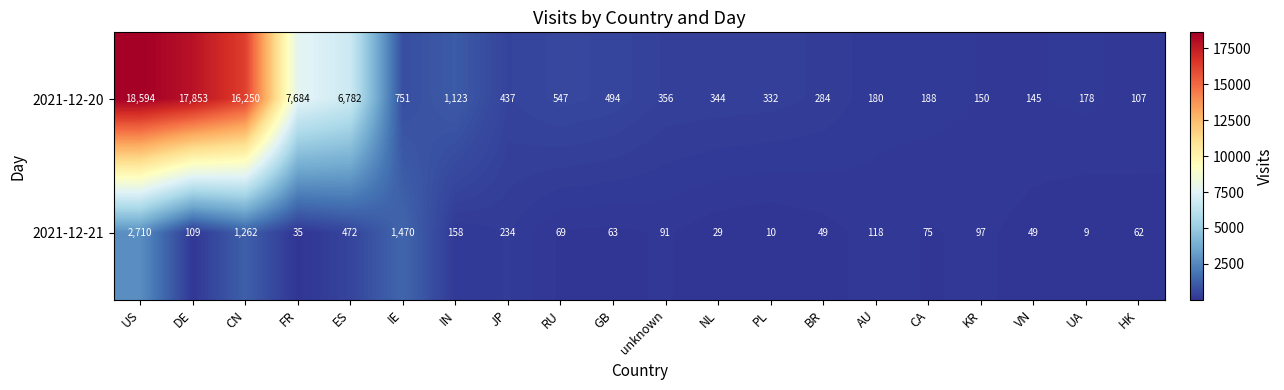

What is the difference between the second highest and minimum values in the 2021-12-20 series?

17746